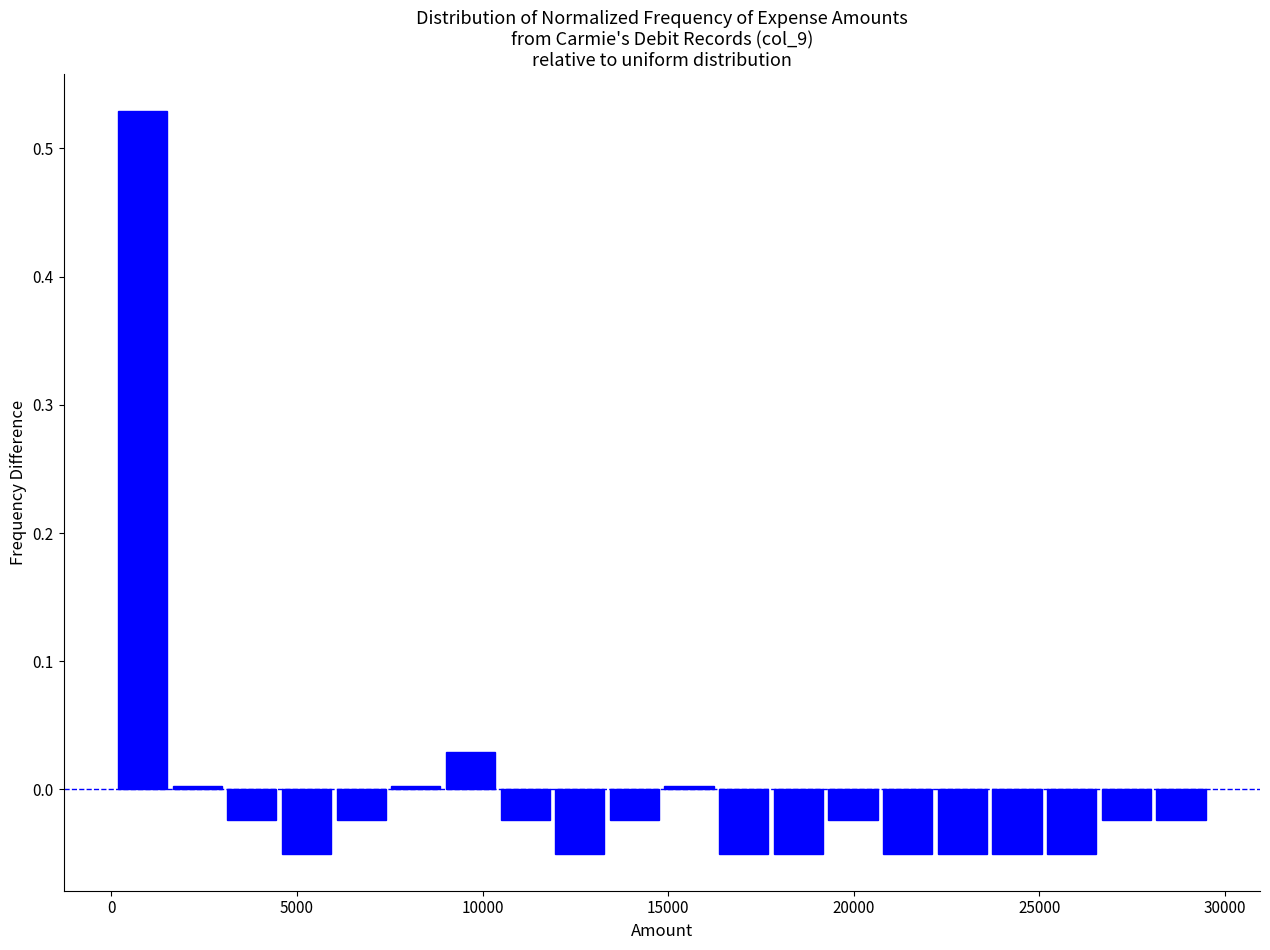

Around what value on the x-axis is the tallest bar? Give the approximate position of its centre, as read against the axis.

1000